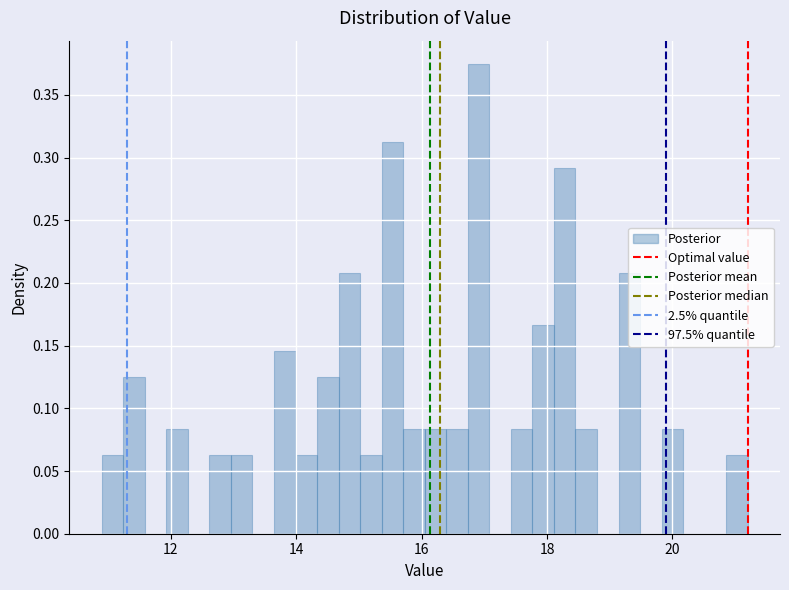

Around what value on the x-axis is the tallest bar? Give the approximate position of its centre, as read against the axis.

17.0